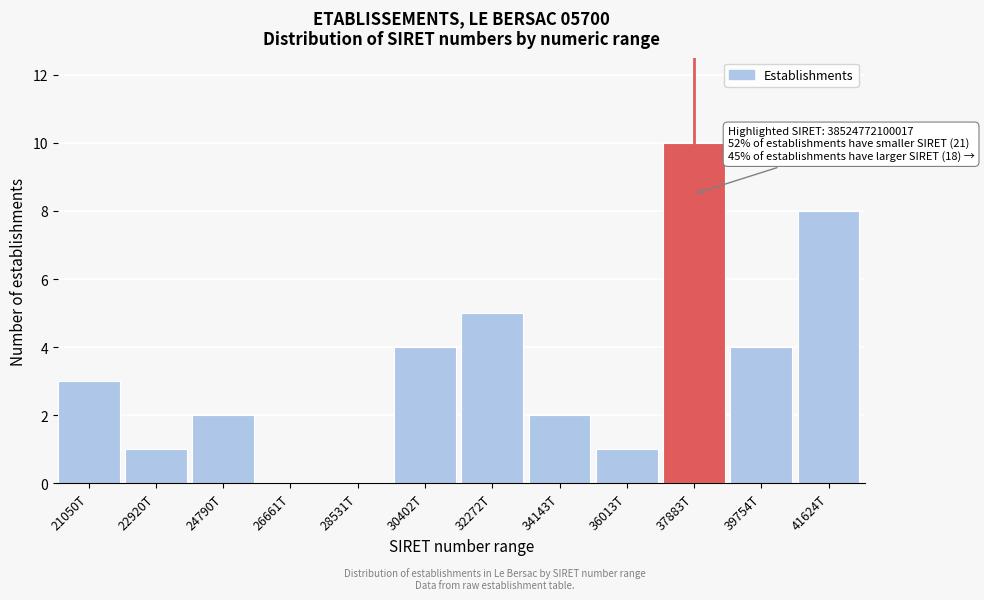

Reading left to right, transcribe all the data shown in this chart.

21050T=3	22920T=1	24790T=2	26661T=0	28531T=0	30402T=4	32272T=5	34143T=2	36013T=1	37883T=10	39754T=4	41624T=8